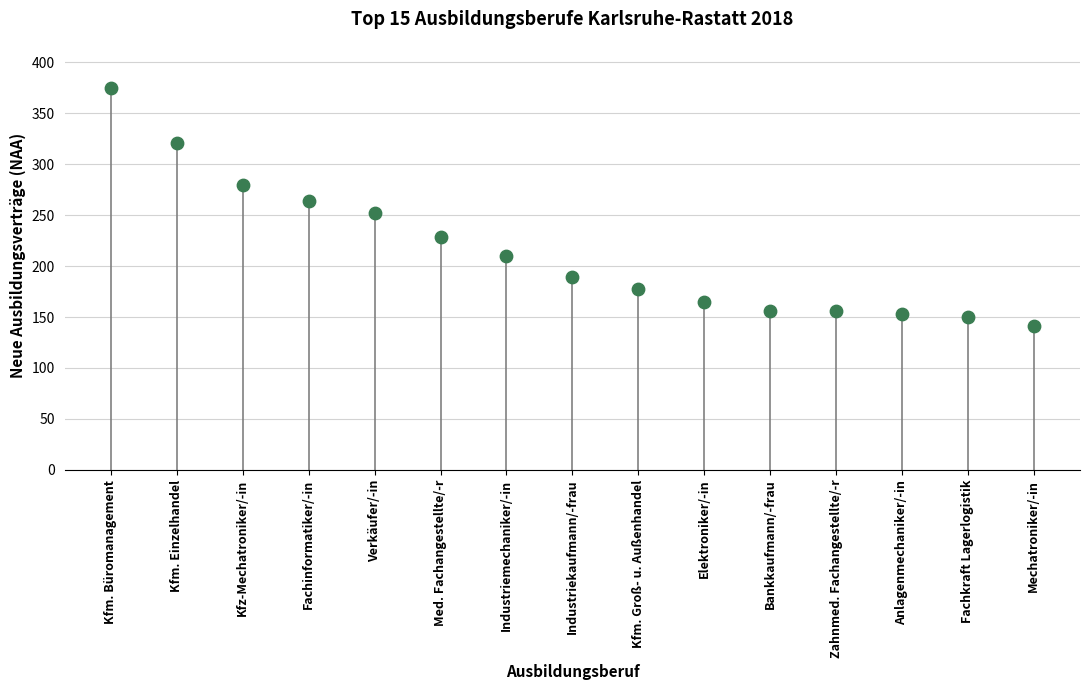

What is the range of Y values (max minus min)?

234